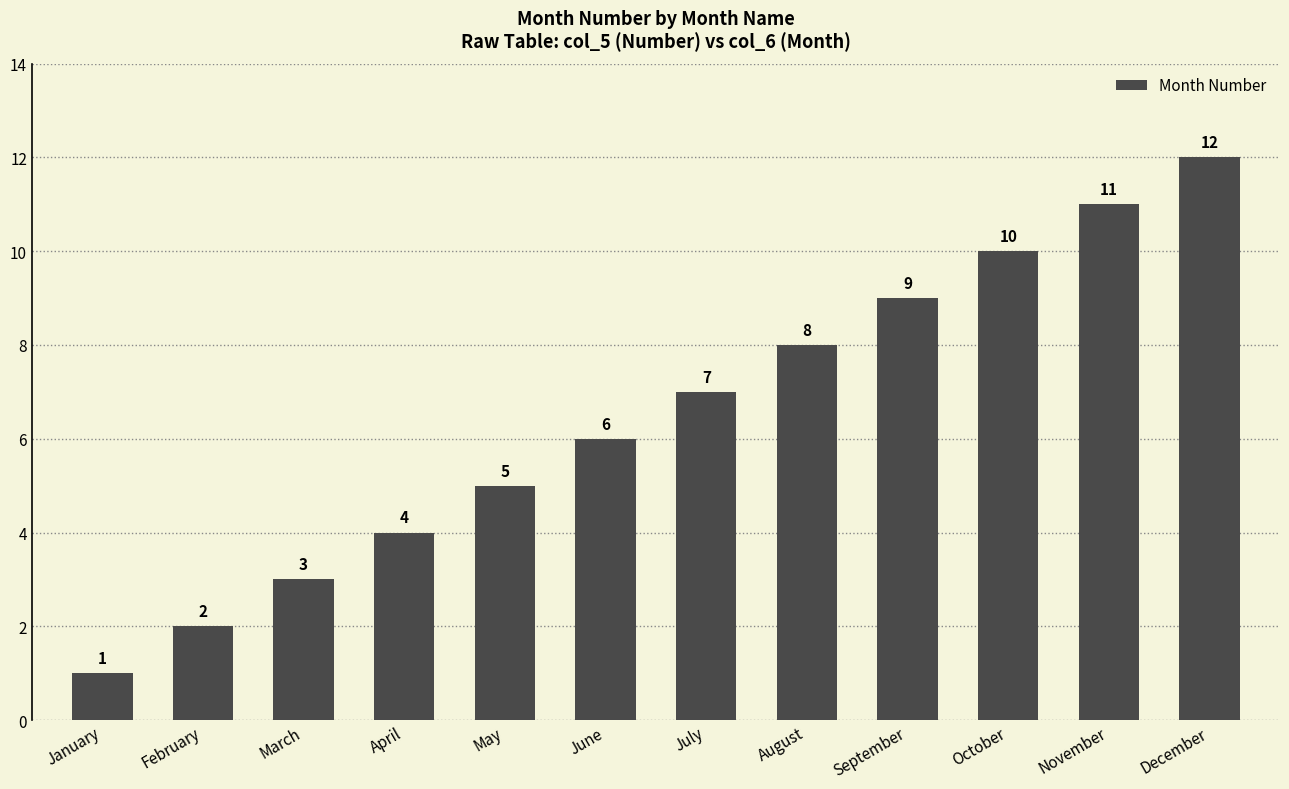

List the labels in order of value, largest first.

December, November, October, September, August, July, June, May, April, March, February, January